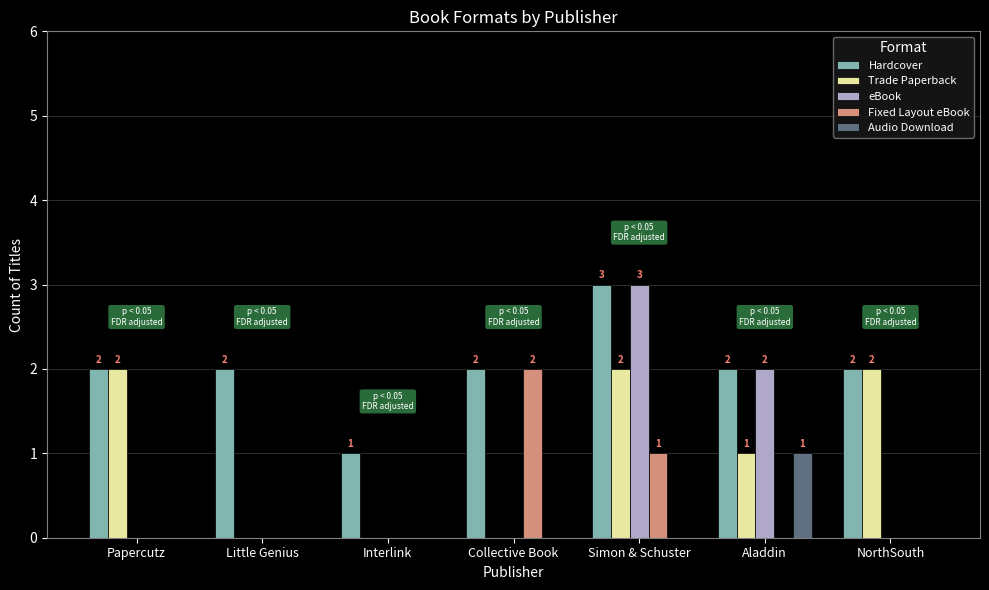

Is it true that Hardcover equals 1 at NorthSouth?

False